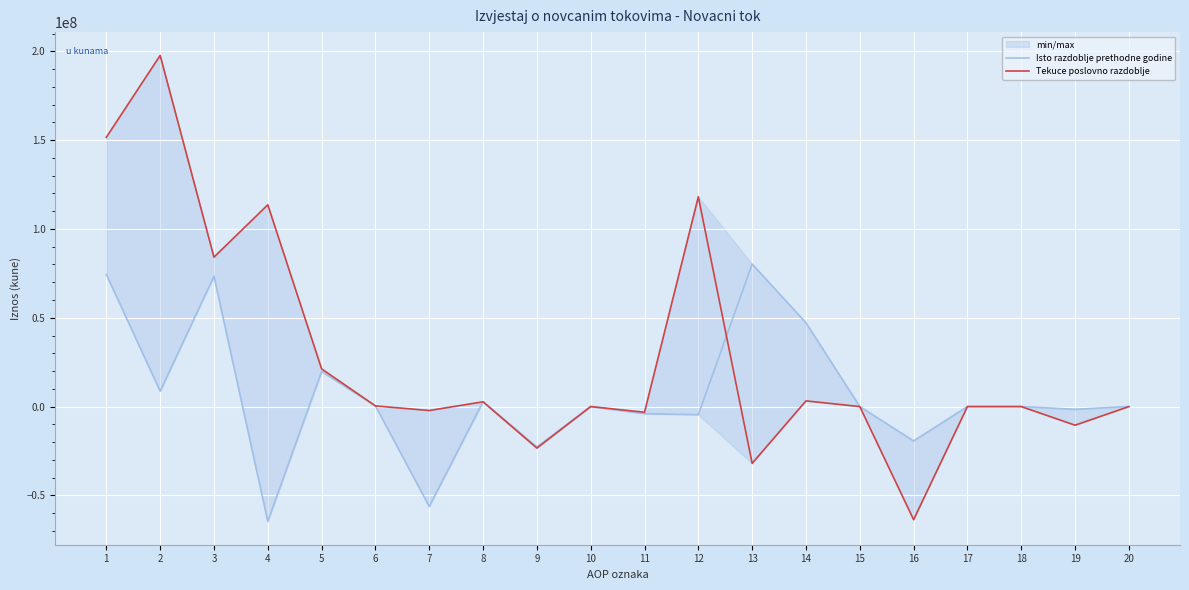

How many interior local valleys does the Isto razdoblje prethodne godine series have?

7